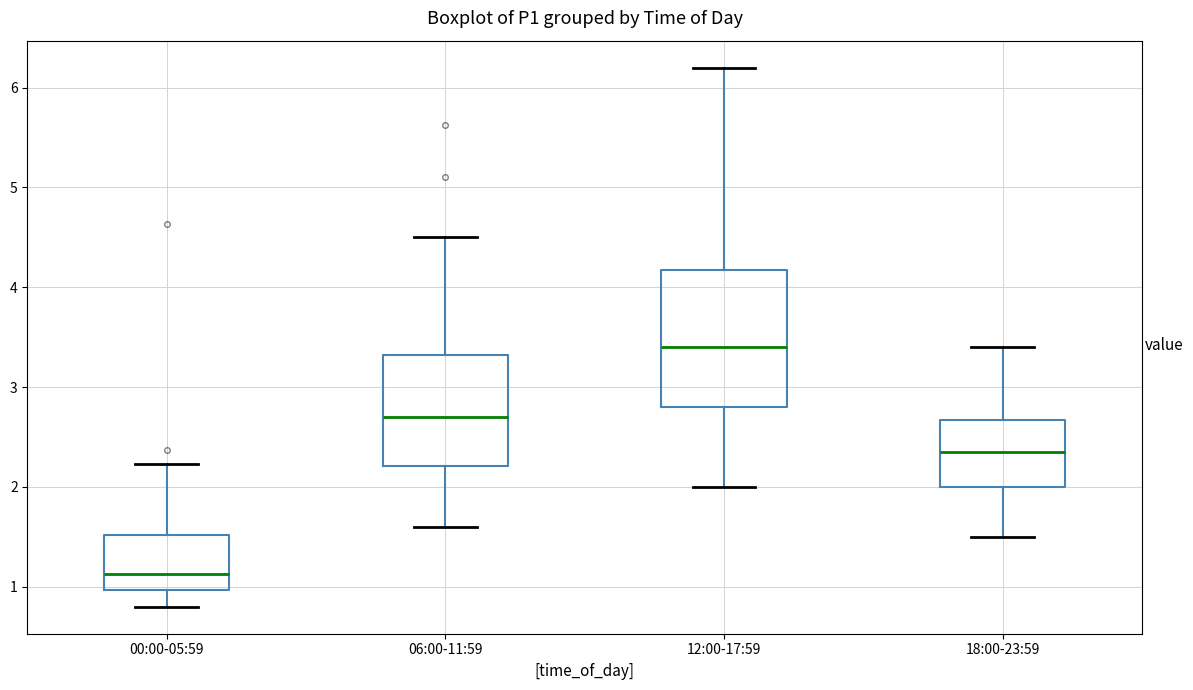

Which box has the lowest median line?

00:00-05:59